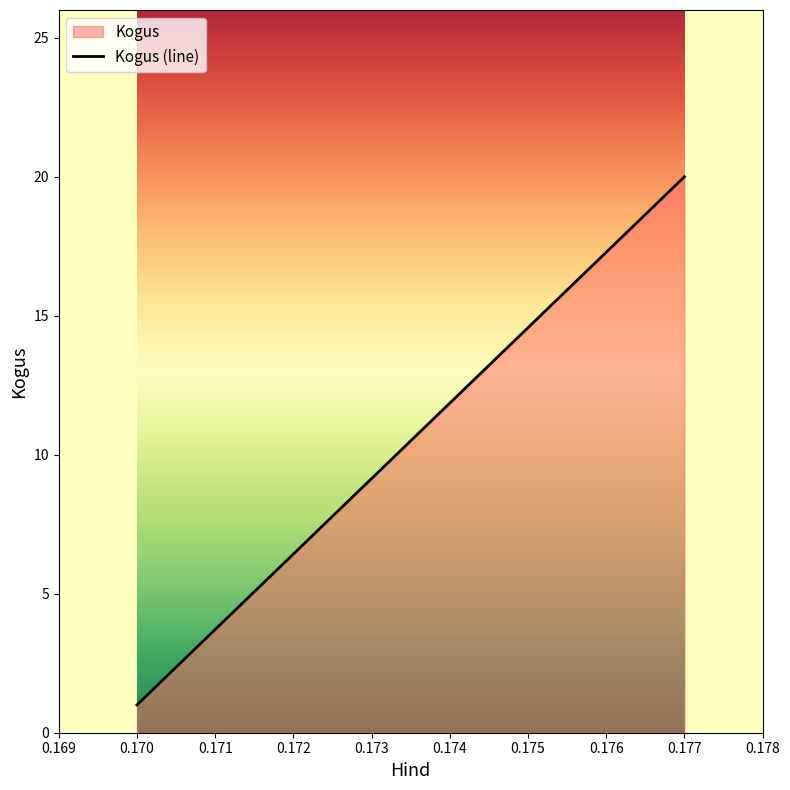

How many values are between 1 and 20?

3